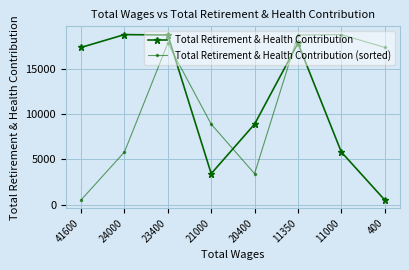

What is the approximate value of Total Retirement & Health Contribution at 21000?

3423